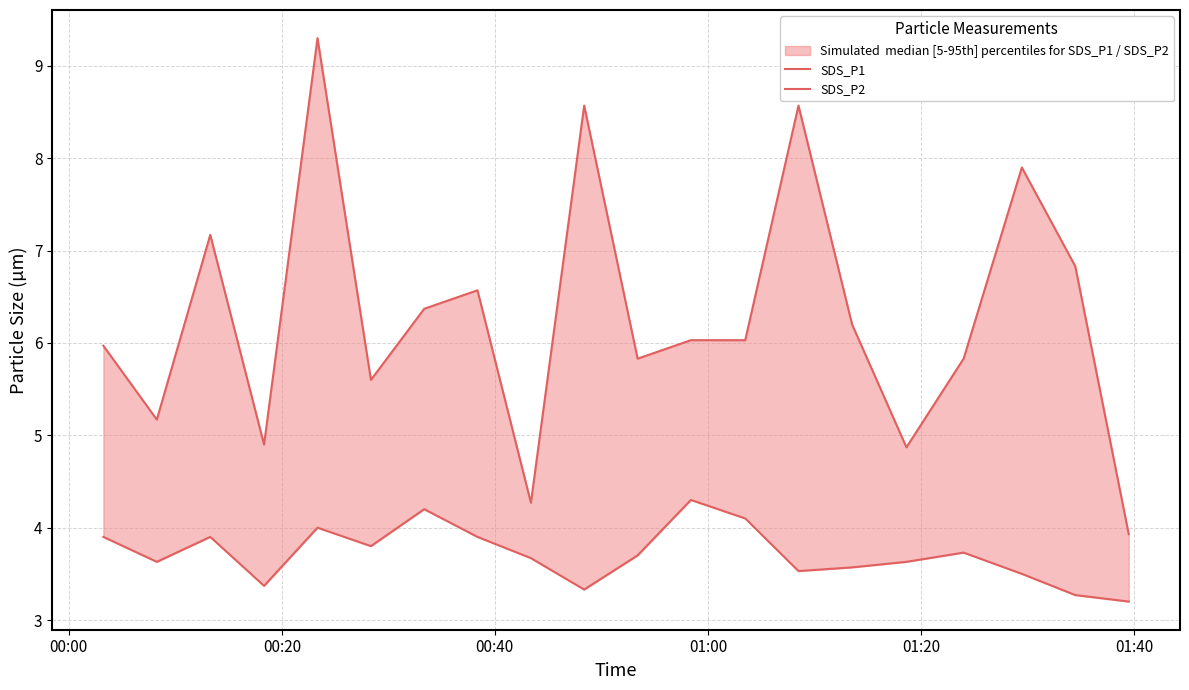

True or false: SDS_P2 and SDS_P1 intersect in this chart.

False